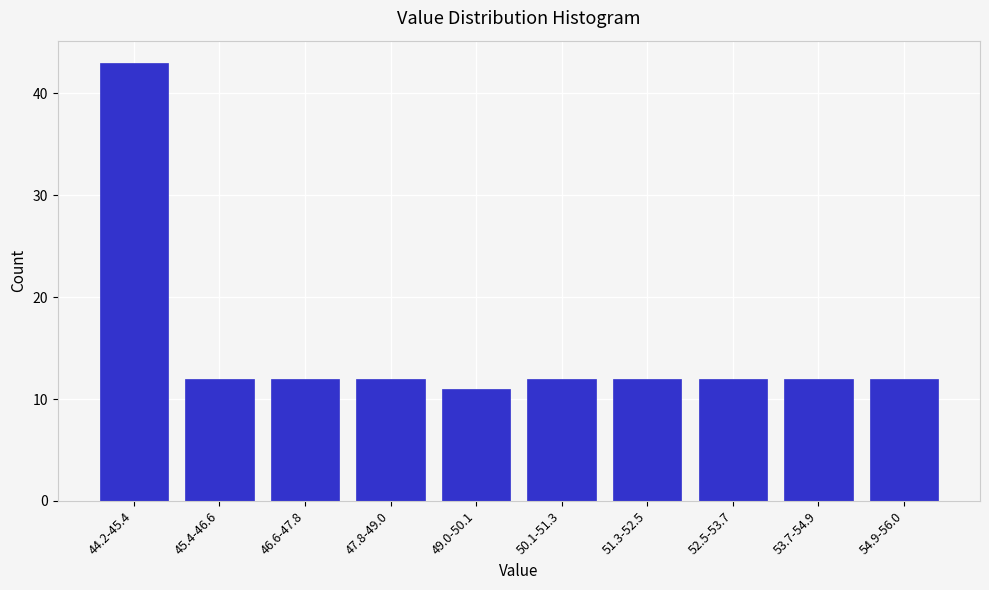

Reading left to right, list all the values displayed in this chart.

44.2-45.4=43	45.4-46.6=12	46.6-47.8=12	47.8-49.0=12	49.0-50.1=11	50.1-51.3=12	51.3-52.5=12	52.5-53.7=12	53.7-54.9=12	54.9-56.0=12